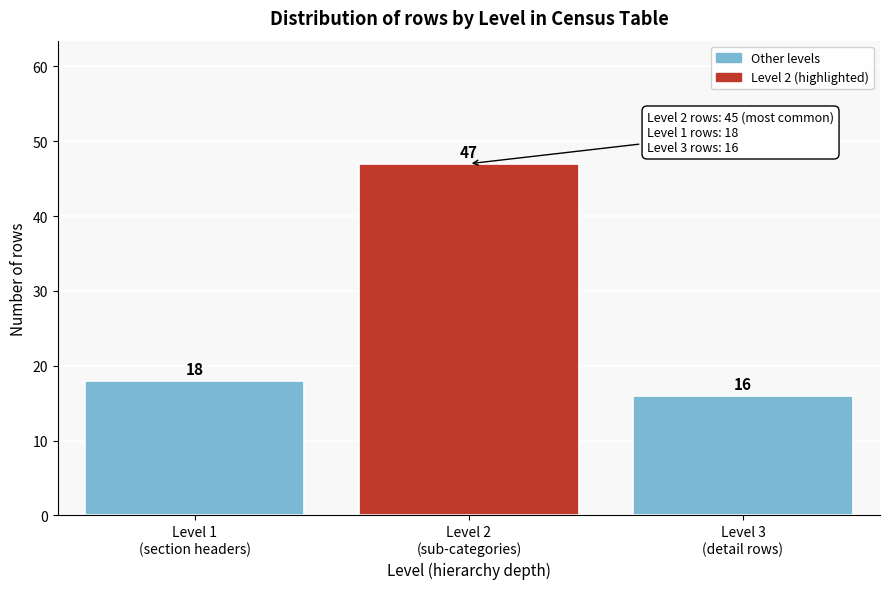

Reading left to right, extract all data points from this chart.

18	47	16